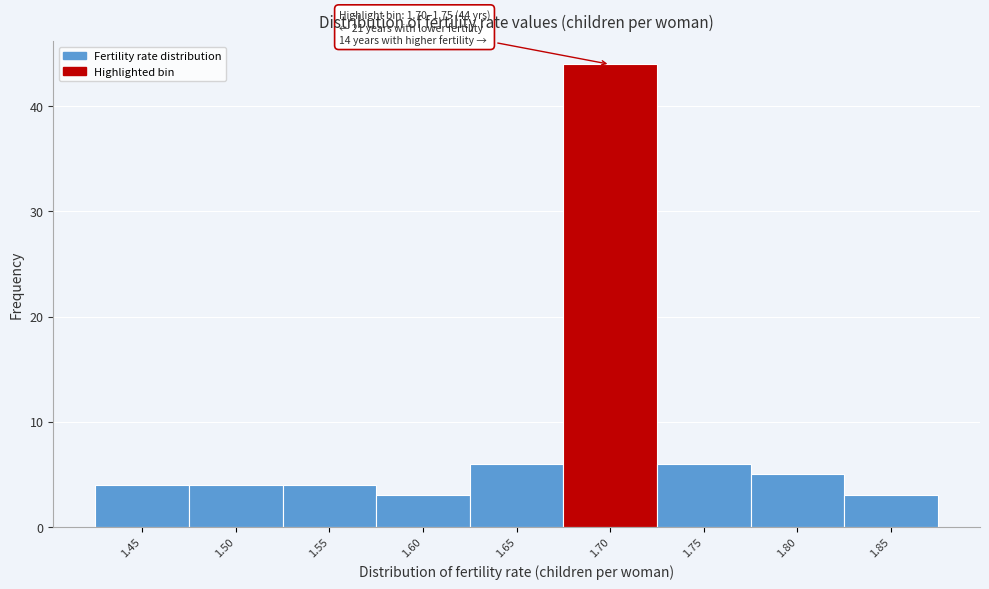

Reading left to right, list all the values displayed in this chart.

4	4	4	3	6	44	6	5	3